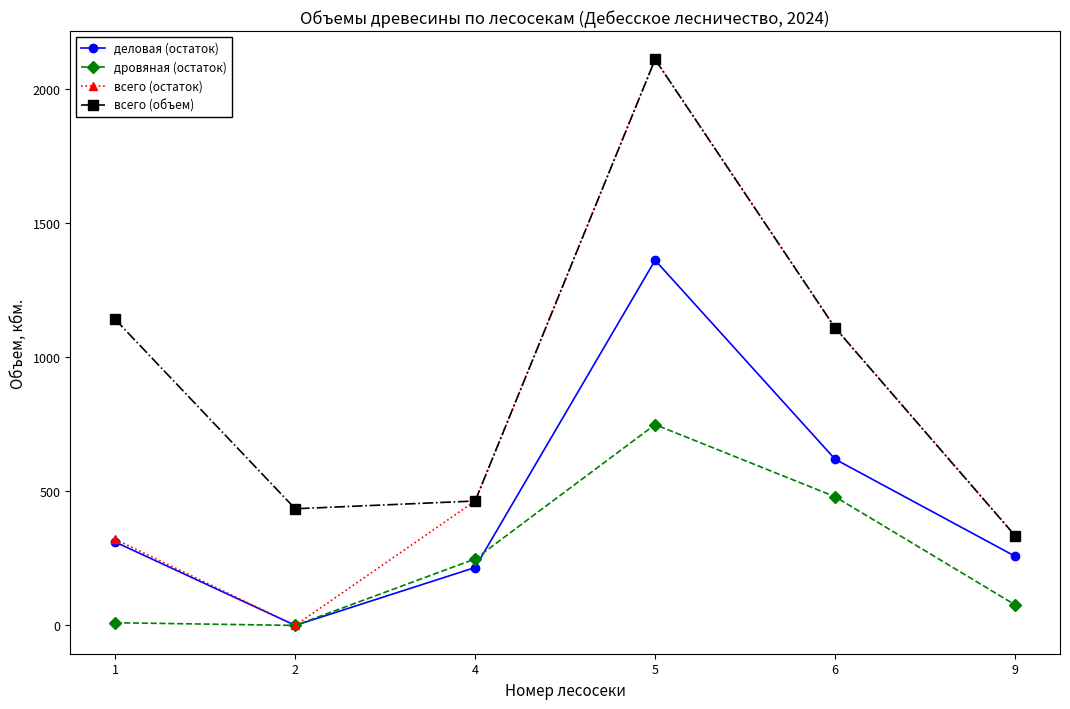

What is the sum of the деловая (остаток) values at 6 and 4?

836